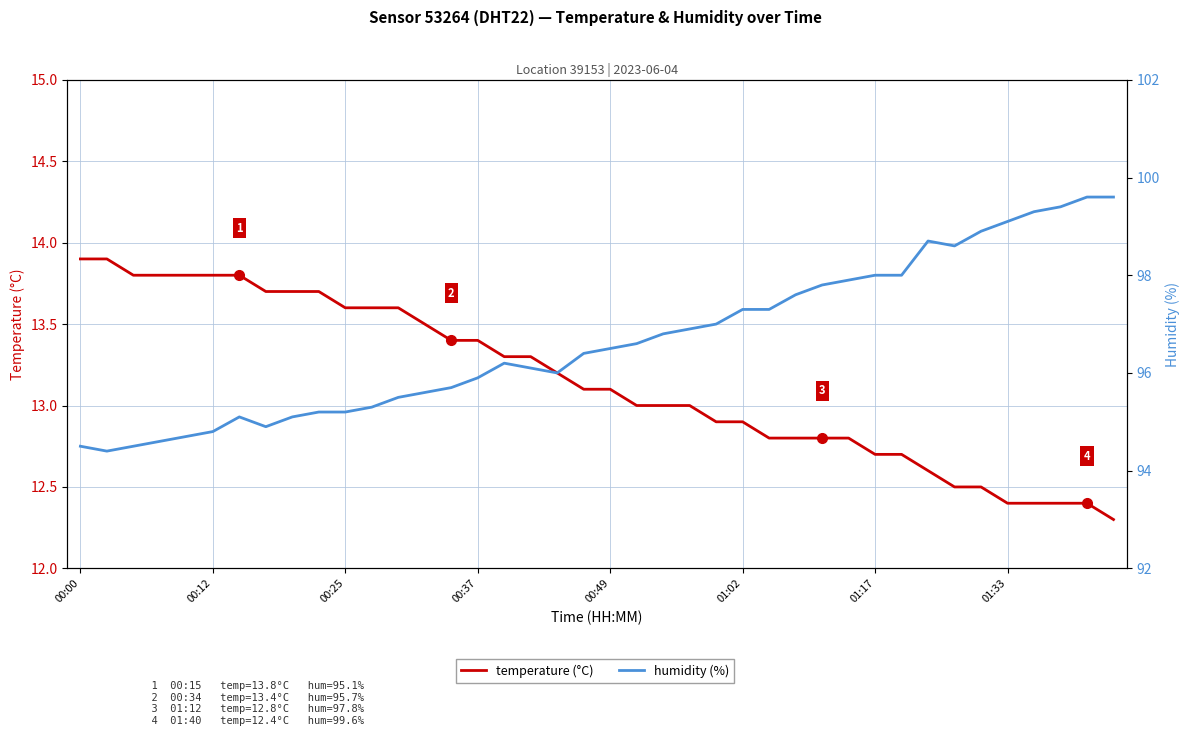

Which series has the largest total across all categories?

humidity (%)